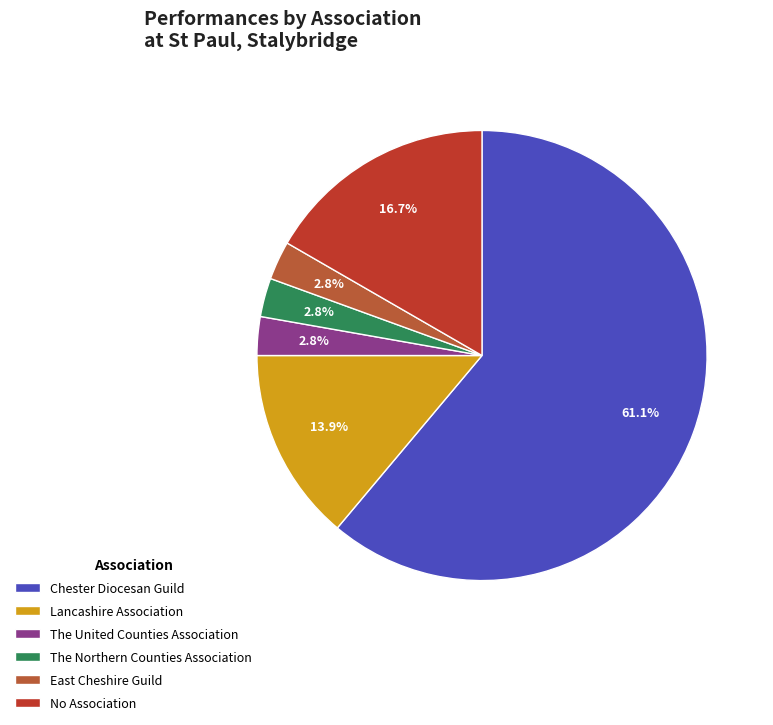

How many segments does this pie chart have?

6